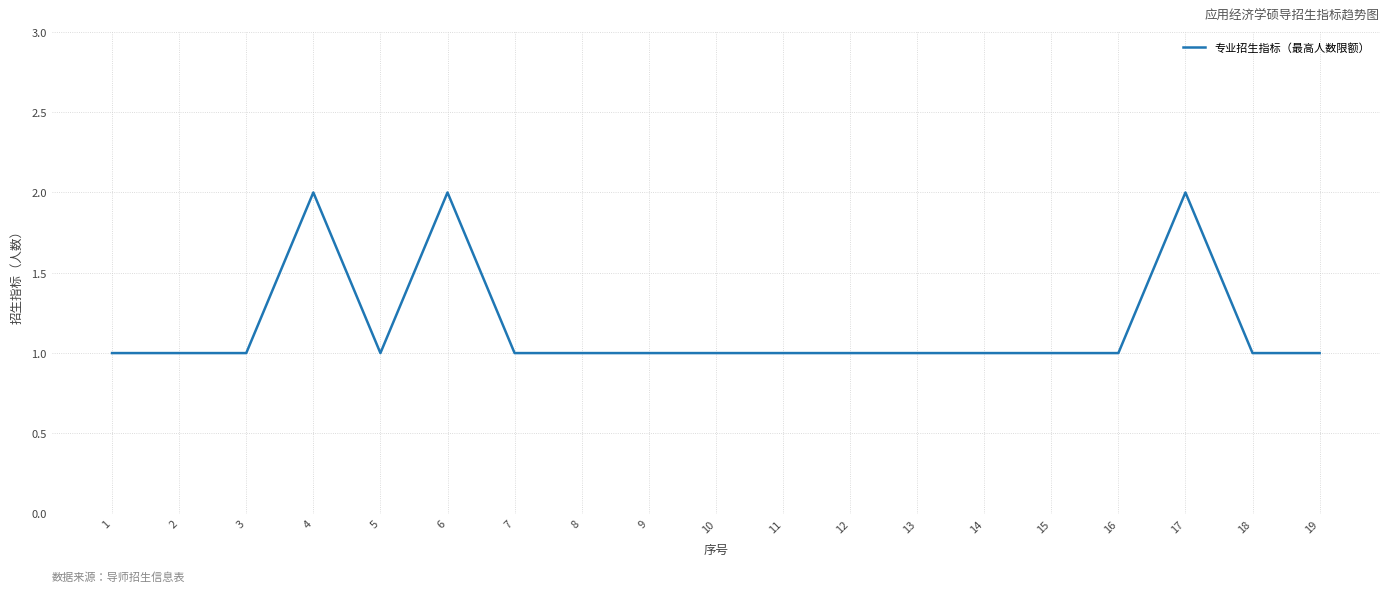

What is the minimum value shown in the chart?

1